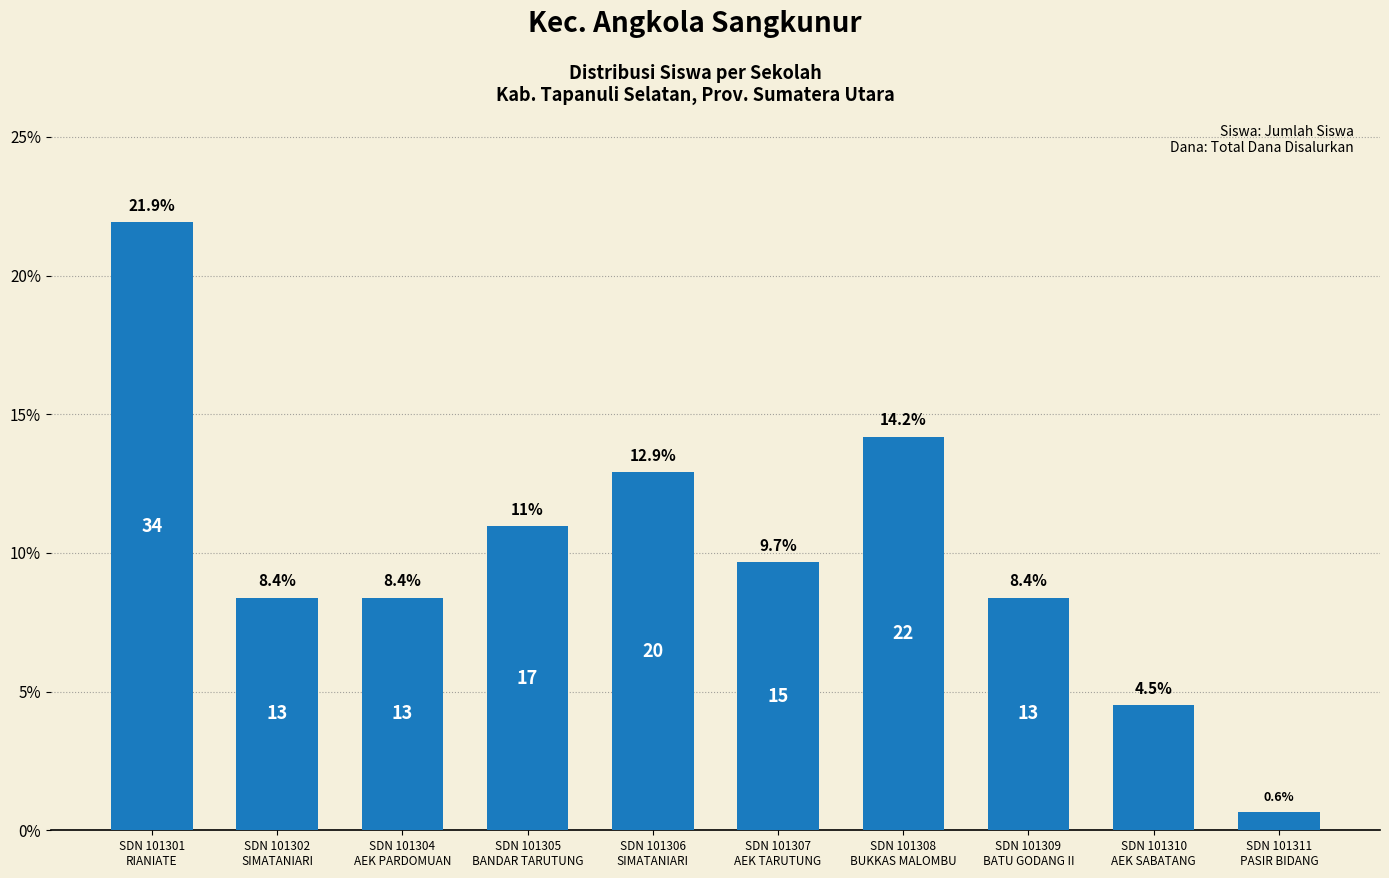

True or false: the data shows 12.9 at SDN 101306
SIMATANIARI.

True